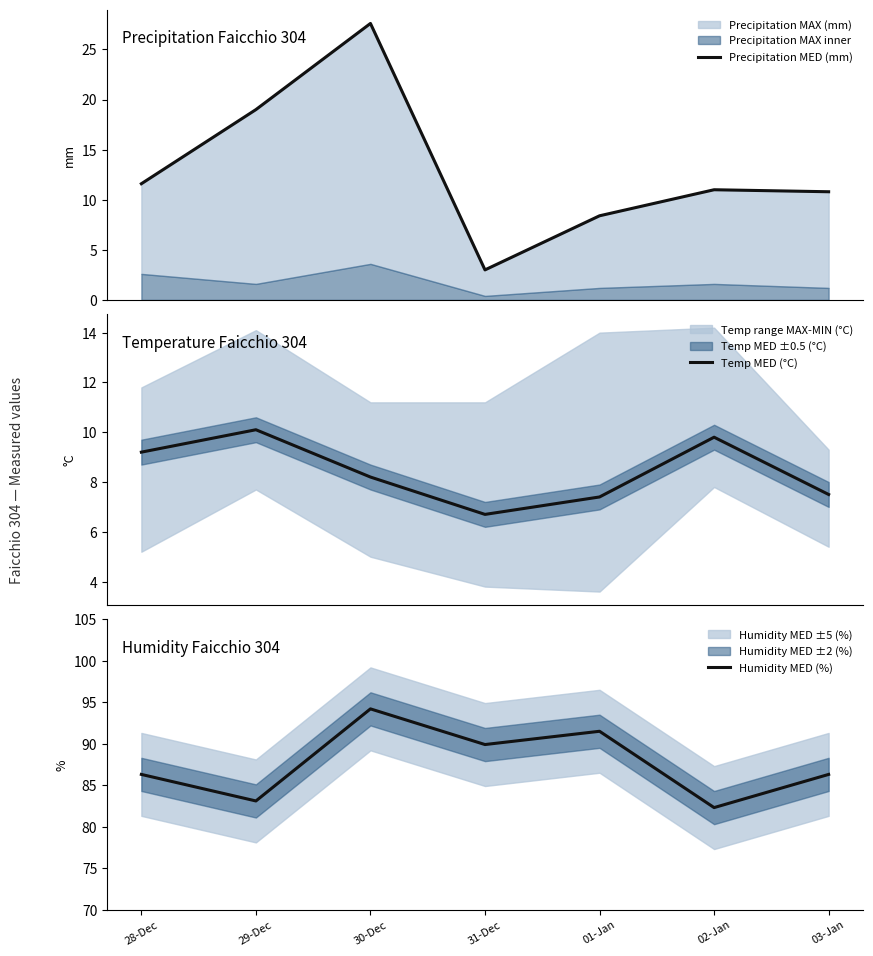

At which category is the sum across all series the highest?

30-Dec